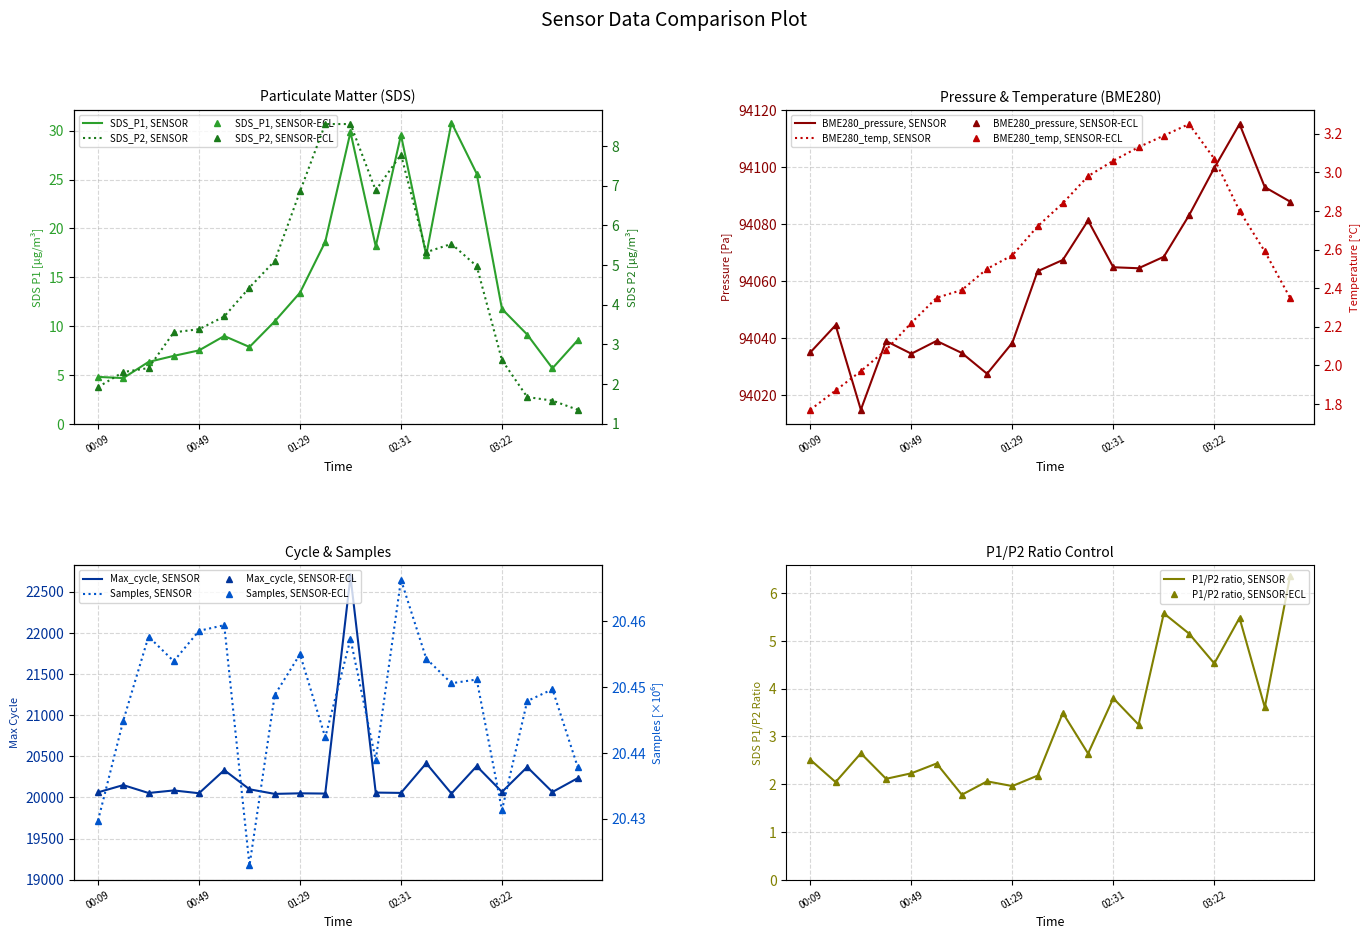

Rank the categories by SDS_P2 value from highest to lowest.

01:50, 02:00, 02:31, 02:21, 01:29, 03:02, 02:52, 01:19, 03:12, 01:09, 00:59, 00:49, 00:39, 03:22, 00:29, 00:19, 00:09, 03:32, 03:42, 03:52